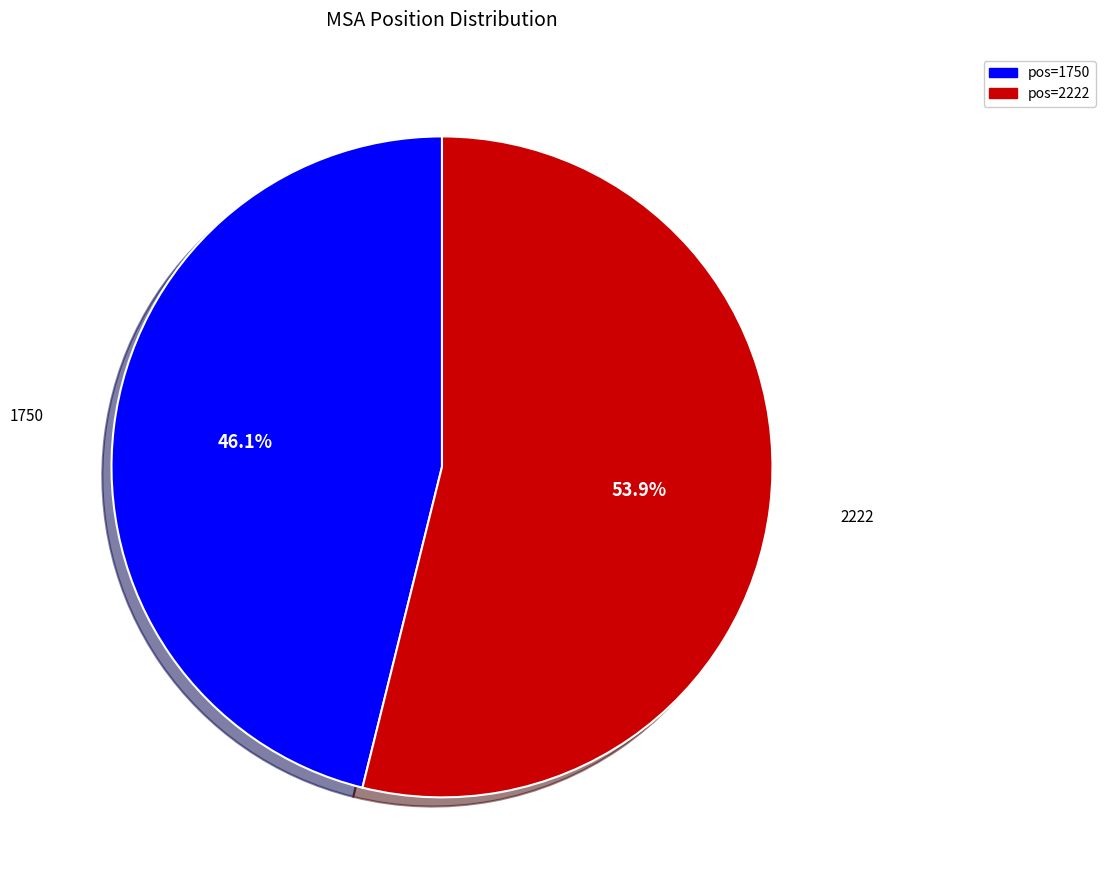

Does any single category account for the majority?

Yes